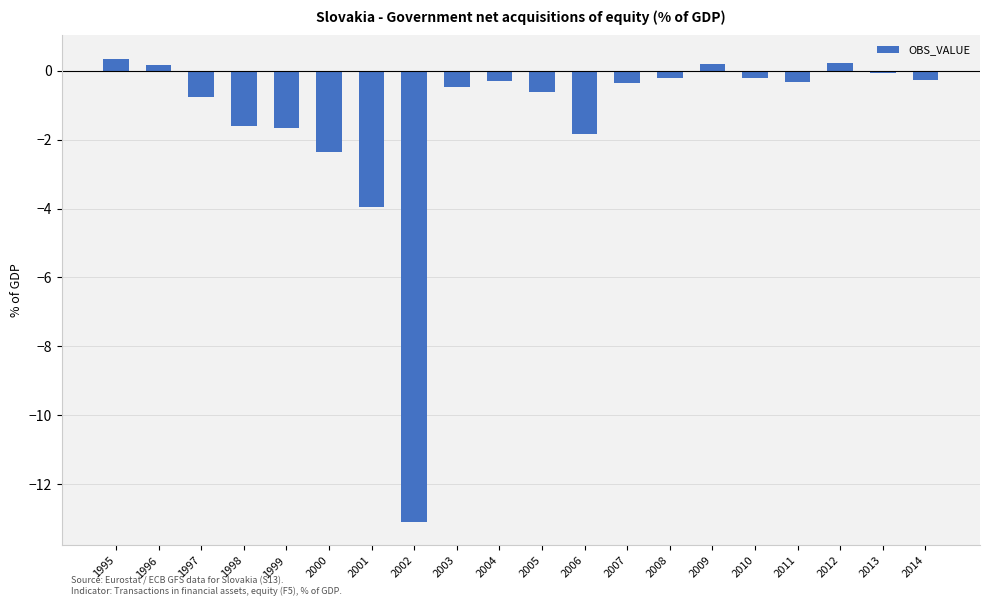

Count the number of data series in this chart.

1